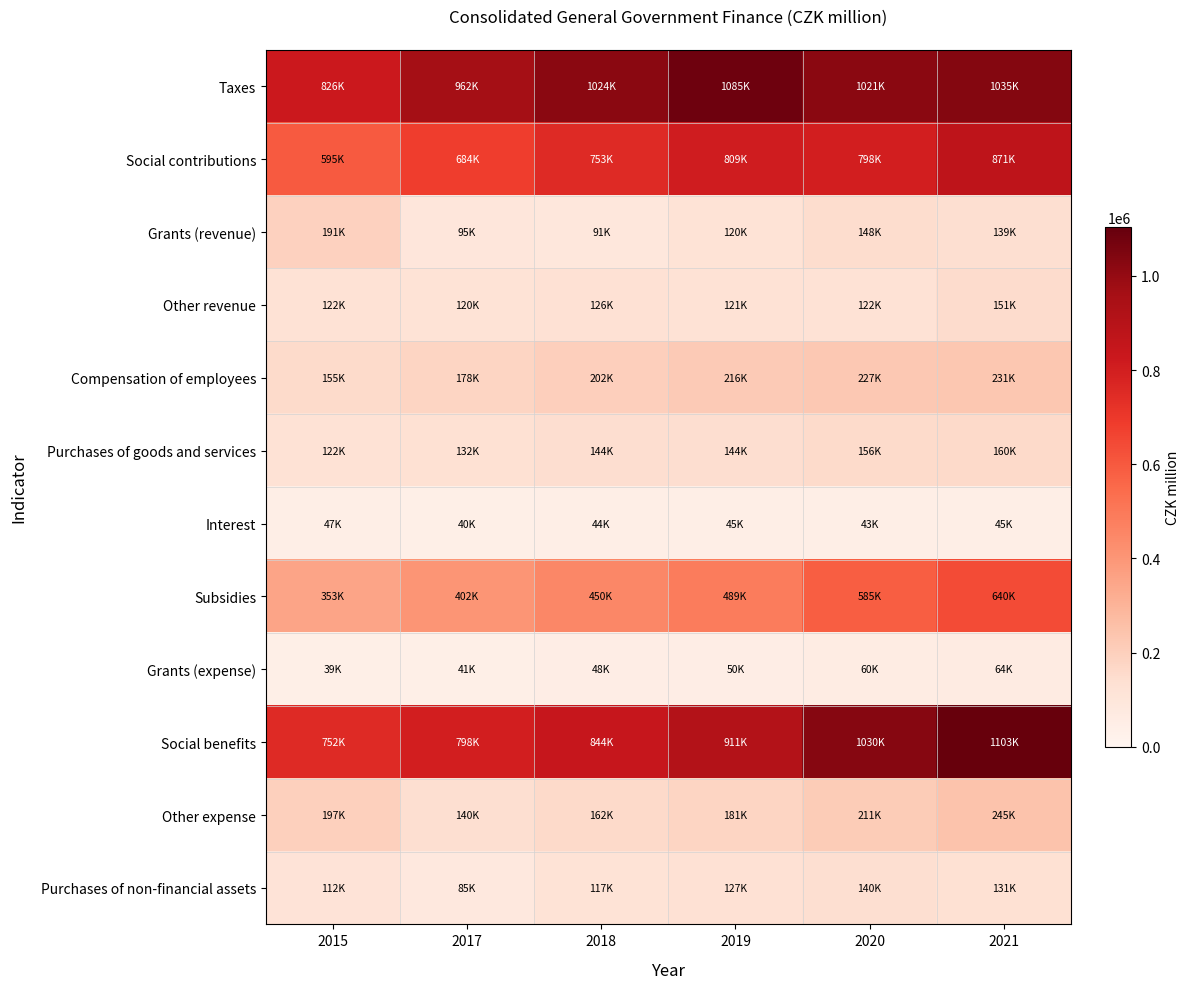

Reading left to right, transcribe all the data shown in this chart.

Taxes: 2015=825575.0	2017=961813.0	2018=1023585.0	2019=1085315.9	2020=1021414.5	2021=1034957.3
Social contributions: 2015=594658.0	2017=683948.0	2018=752610.0	2019=808981.8	2020=798250.7	2021=870901.5
Grants (revenue): 2015=191033.0	2017=95257.0	2018=91295.0	2019=119960.5	2020=148372.3	2021=139497.1
Other revenue: 2015=122093.0	2017=119781.0	2018=126288.0	2019=120675.0	2020=122366.4	2021=151285.9
Compensation of employees: 2015=155426.0	2017=177925.0	2018=201638.0	2019=216311.5	2020=226965.1	2021=231419.9
Purchases of goods and services: 2015=121990.0	2017=132272.0	2018=144131.0	2019=144446.3	2020=156050.5	2021=160103.2
Interest: 2015=47097.0	2017=40305.0	2018=43987.0	2019=44678.6	2020=43141.7	2021=44934.0
Subsidies: 2015=353042.0	2017=401964.0	2018=449829.0	2019=488973.8	2020=585077.2	2021=639855.5
Grants (expense): 2015=39483.0	2017=40742.0	2018=47609.0	2019=50016.7	2020=59841.8	2021=64329.3
Social benefits: 2015=751506.0	2017=797967.0	2018=843784.0	2019=911225.5	2020=1030264.8	2021=1103027.7
Other expense: 2015=196872.0	2017=139768.0	2018=161757.0	2019=180878.7	2020=211469.1	2021=245458.2
Purchases of non-financial assets: 2015=112313.0	2017=84565.0	2018=117496.0	2019=126505.7	2020=139989.1	2021=131394.8